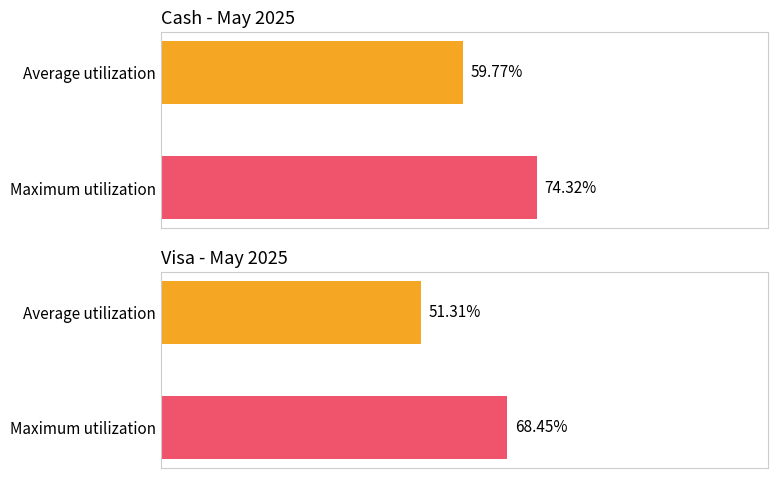

What are all the series names shown in the legend?

Cash, Visa